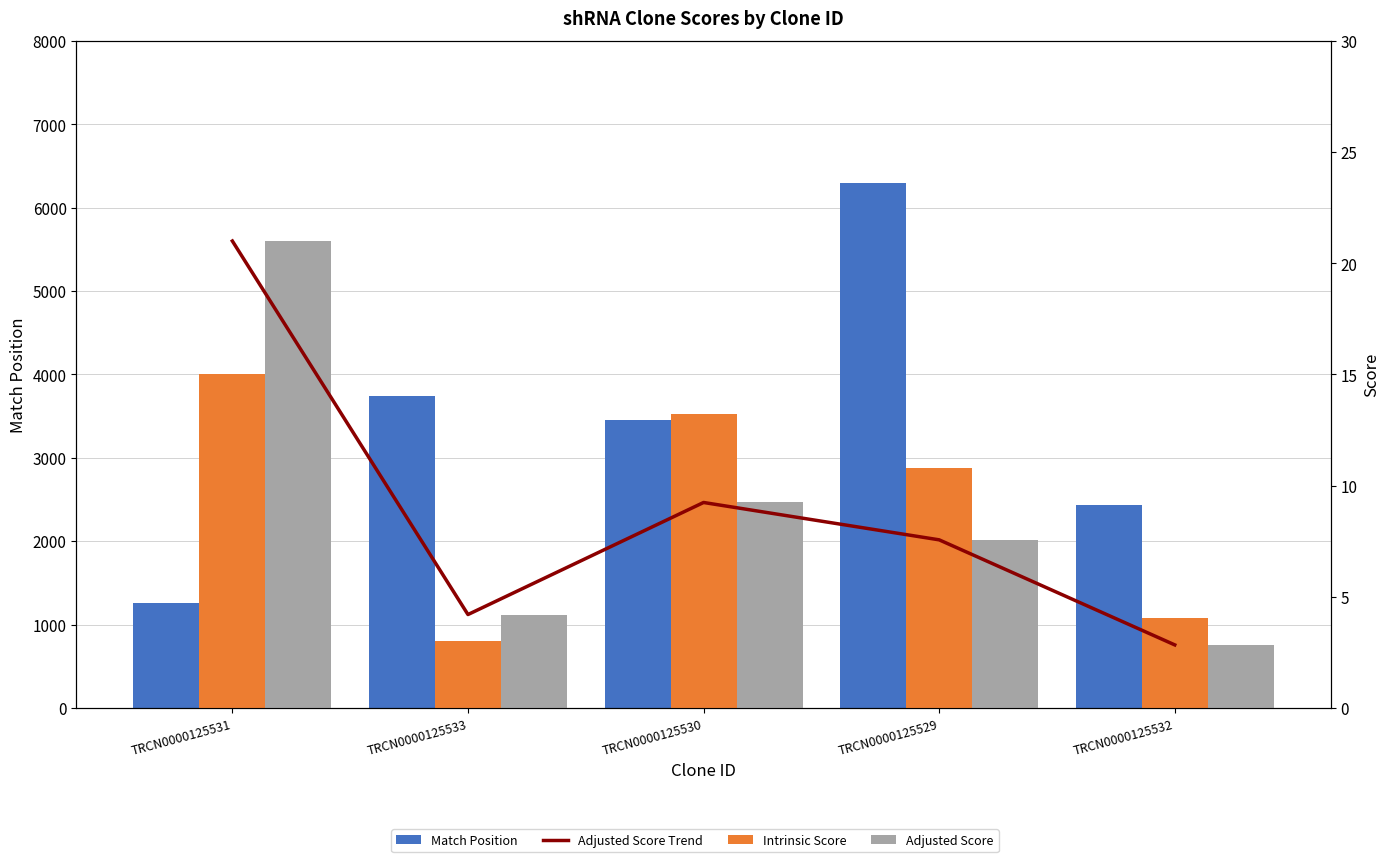

What is the label of the 1st bar from the left?

TRCN0000125531